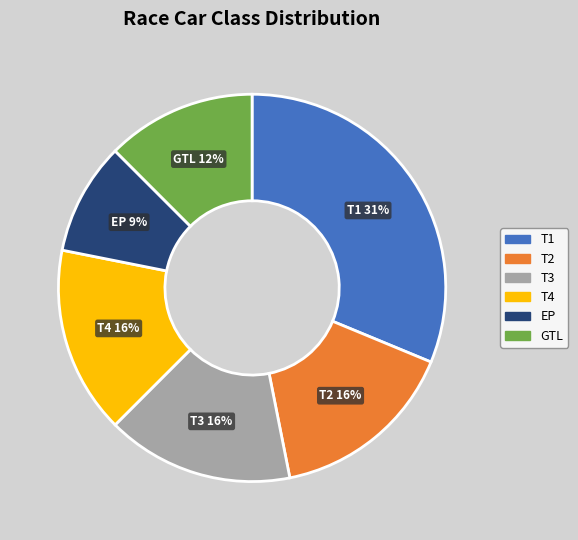

Is it true that T2 is 2% of the pie?

False